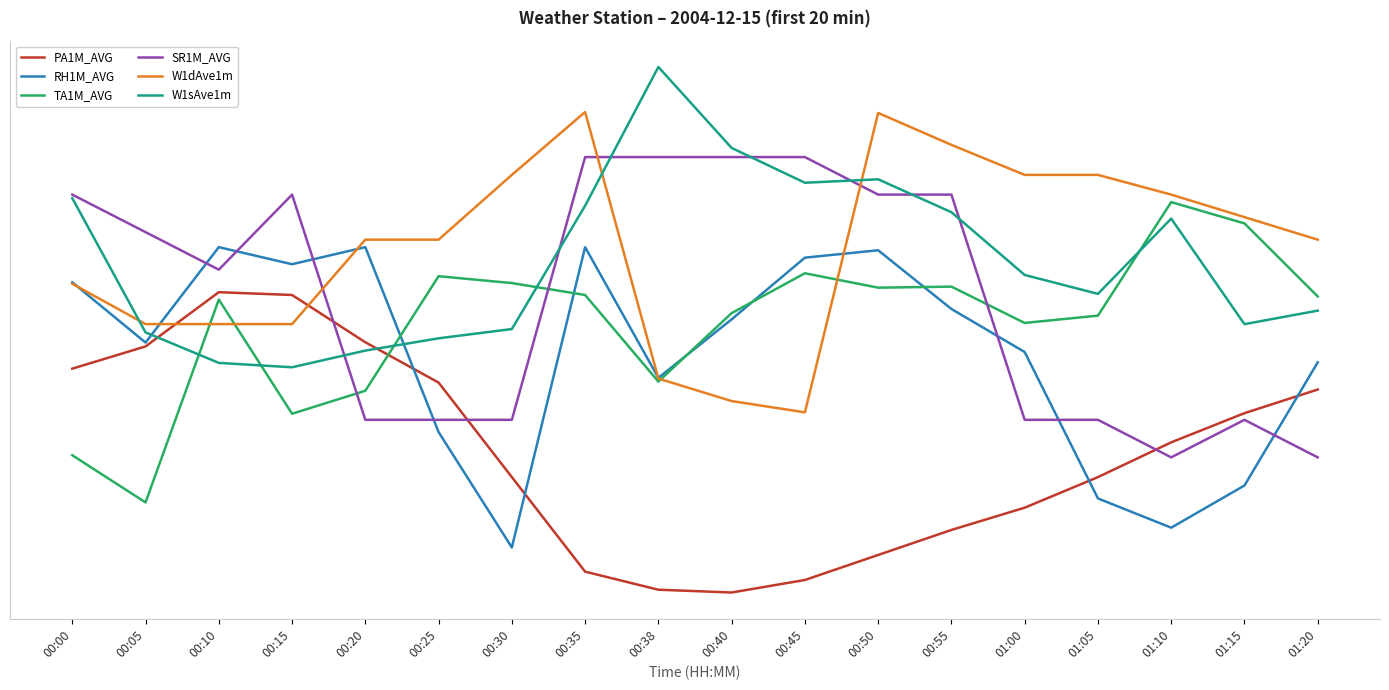

What is the difference between the maximum and second lowest values in the W1dAve1m series?

1.0